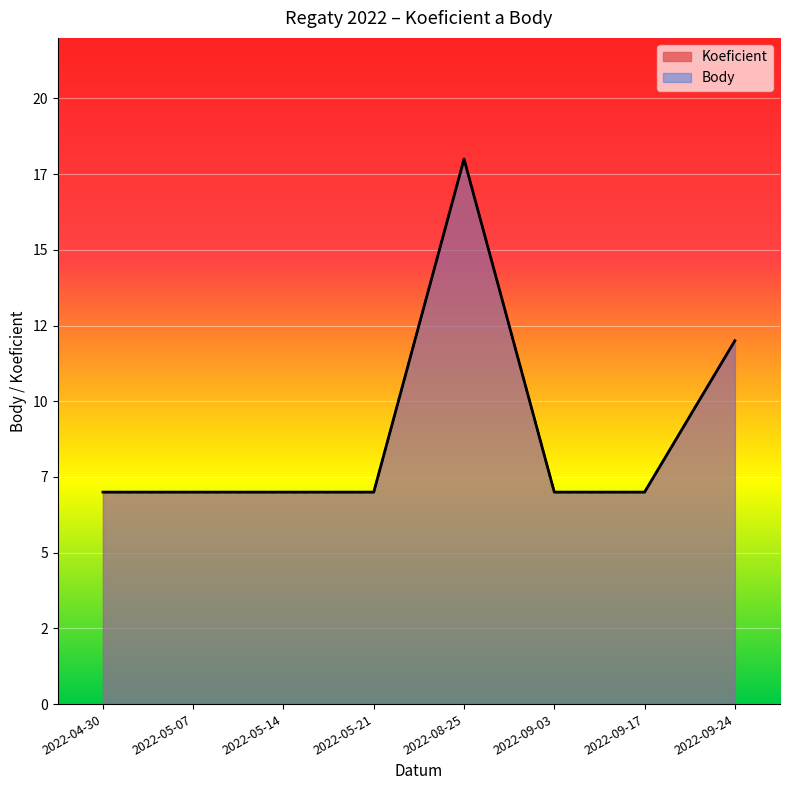

Is it true that Body equals 7 at 2022-05-07?

True